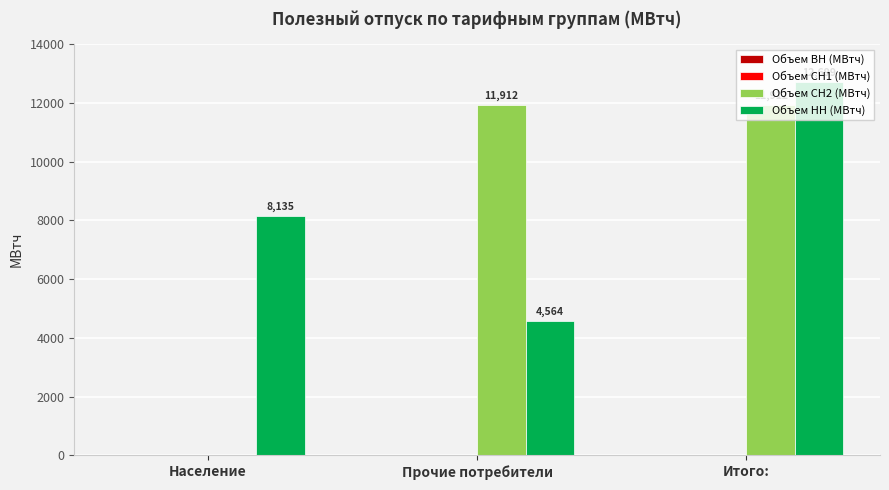

How many categories are shown in the chart?

3